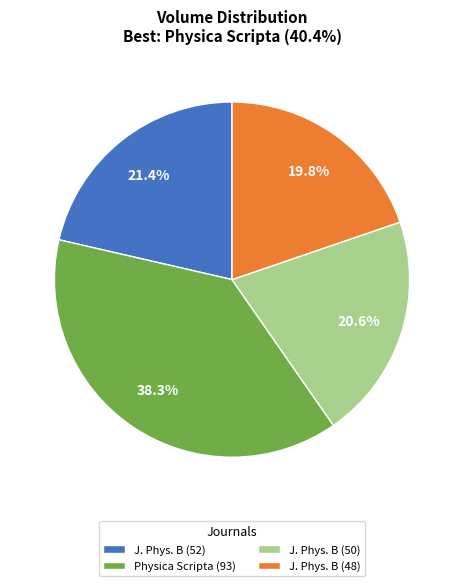

Is there any slice that represents more than half of the pie?

No